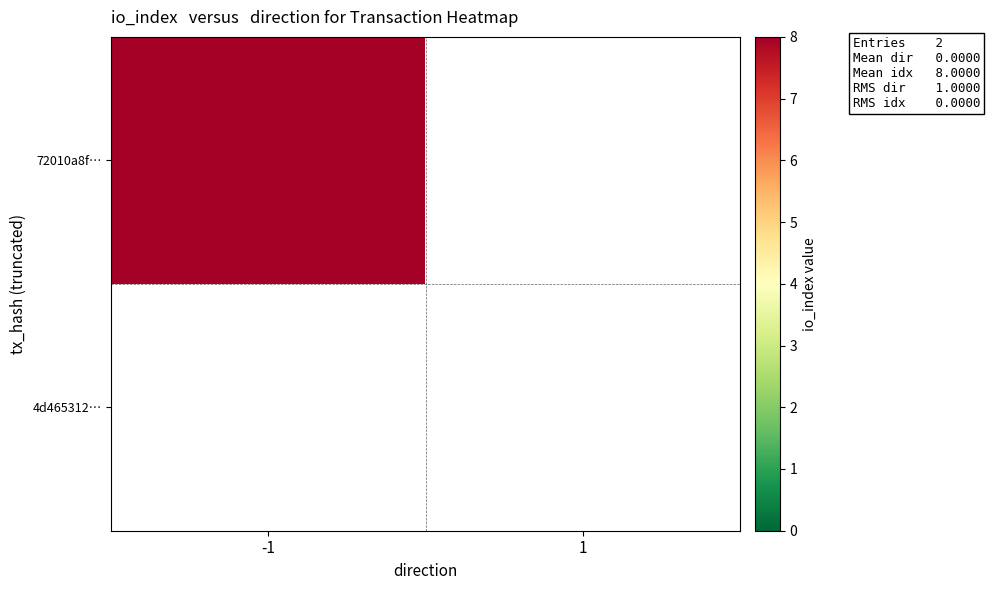

At io_index, list the series in order from smallest to largest.

4d4653129190fd8854adac6d99d0c410b21fb8e, 72010a8f6631b2d7f4136519068d2d7d0ef342a